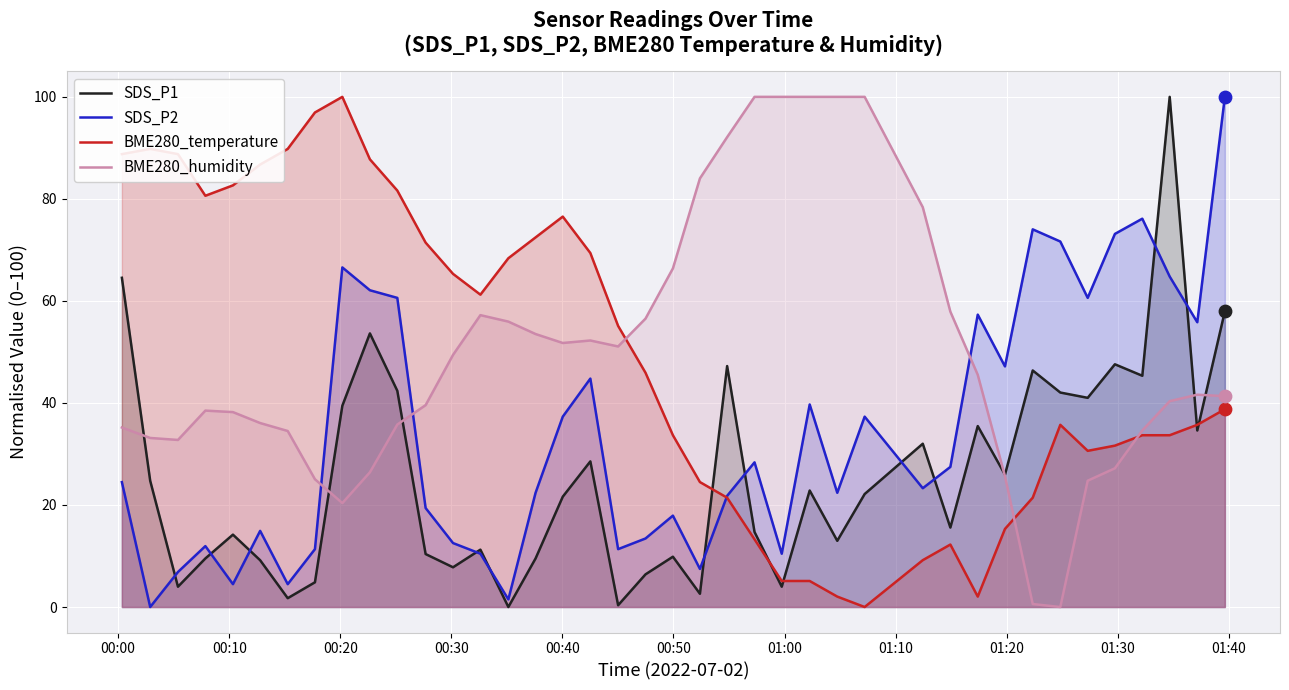

Which series contains the highest Y value?

SDS_P1